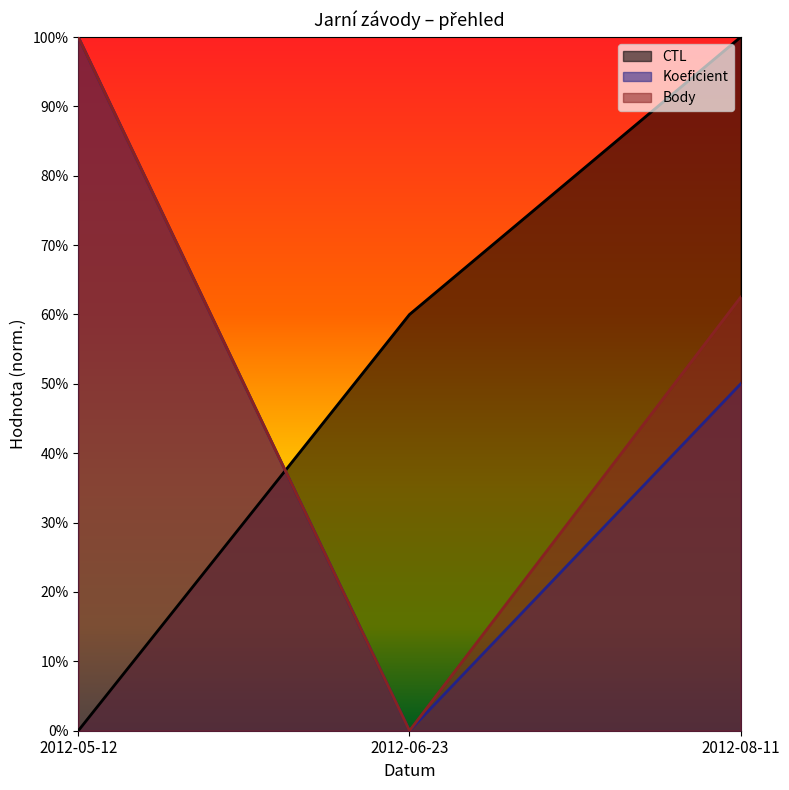

Reading left to right, list all the values displayed in this chart.

CTL: 0.0	0.6	1.0
Koeficient: 1.0	0.0	0.5
Body: 1.0	0.0	0.6